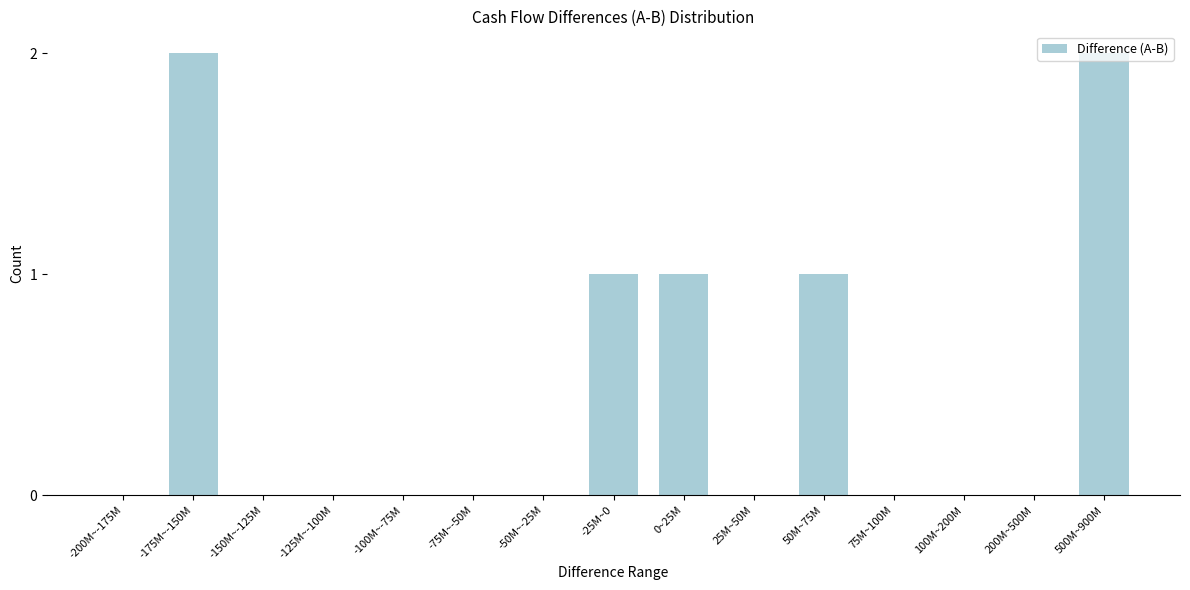

Which has a higher value, -75M~-50M or 50M~75M?

50M~75M